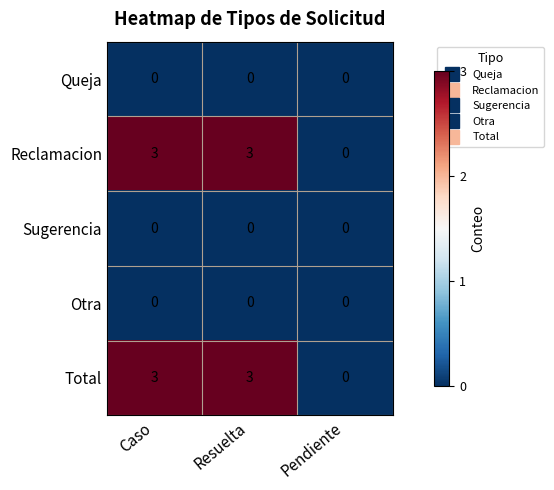

At which label does Total reach its minimum?

Pendiente